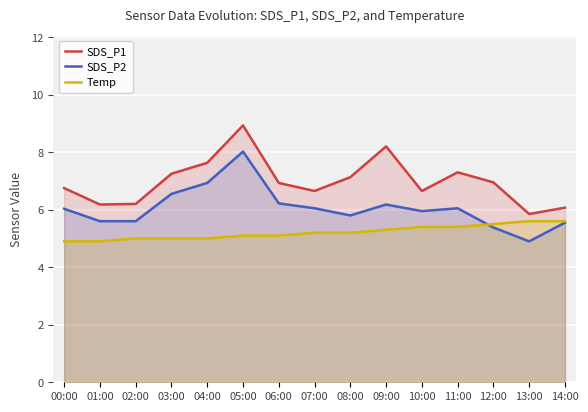

What position from the left is 02:00?

3